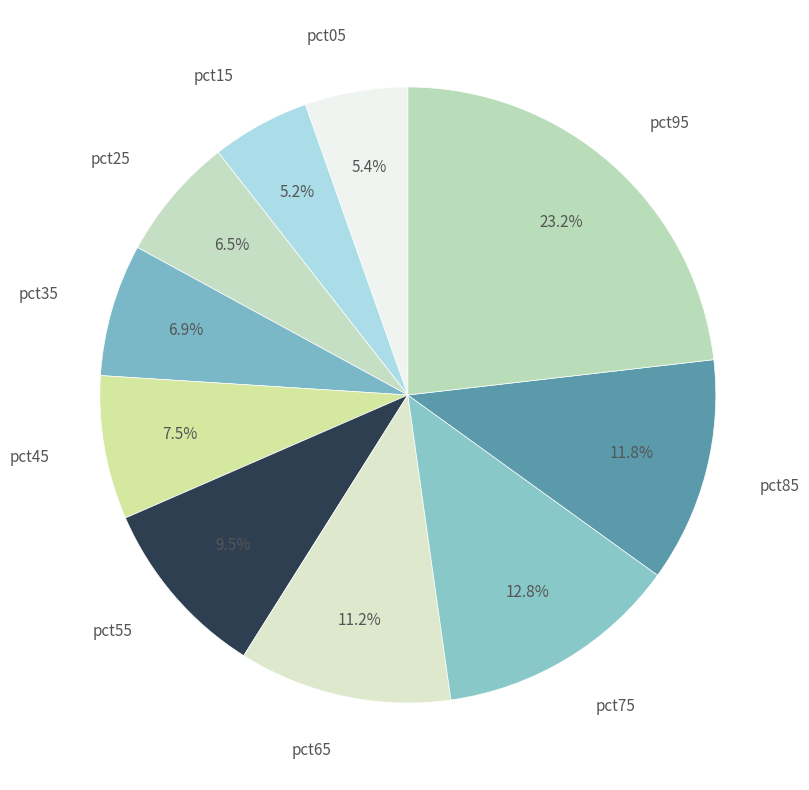

Which category has the biggest portion of the pie?

pct95